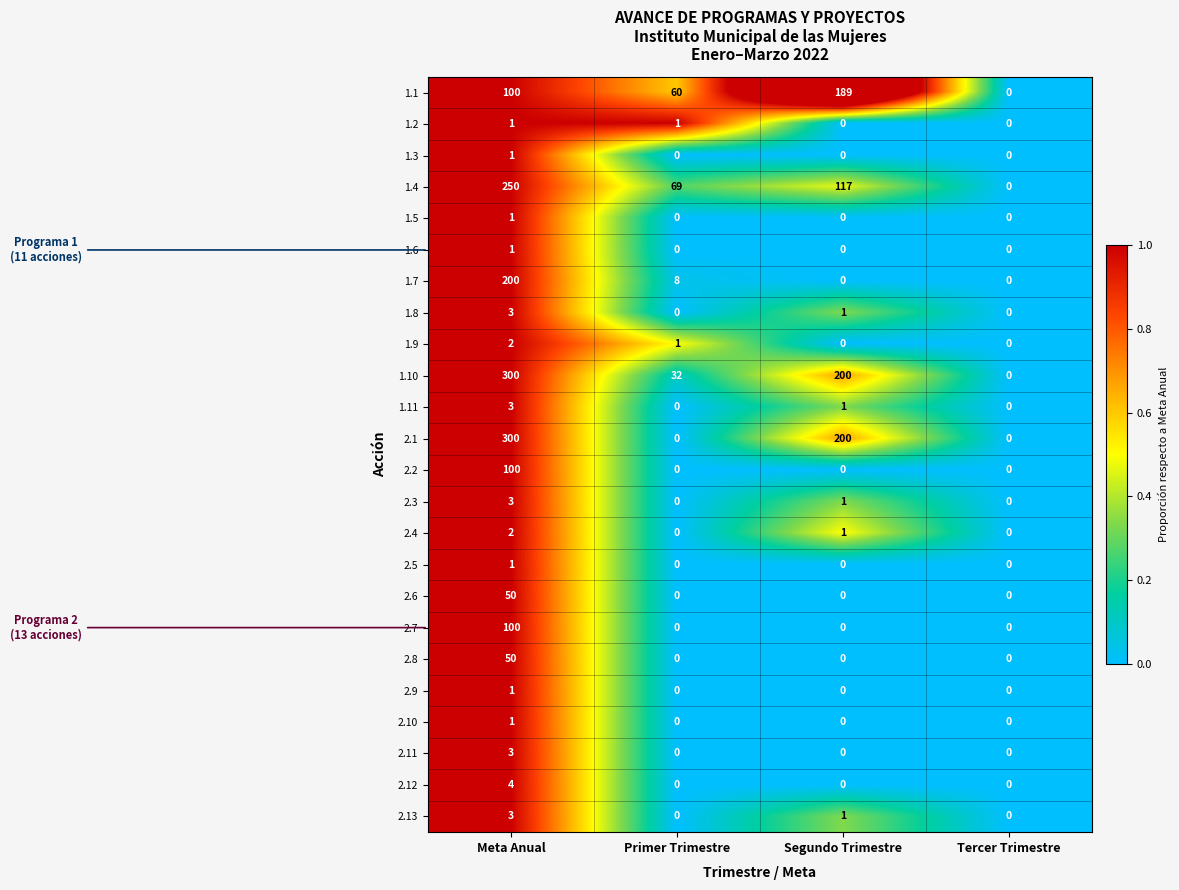

What is the total value across all series at Meta Anual?

1480